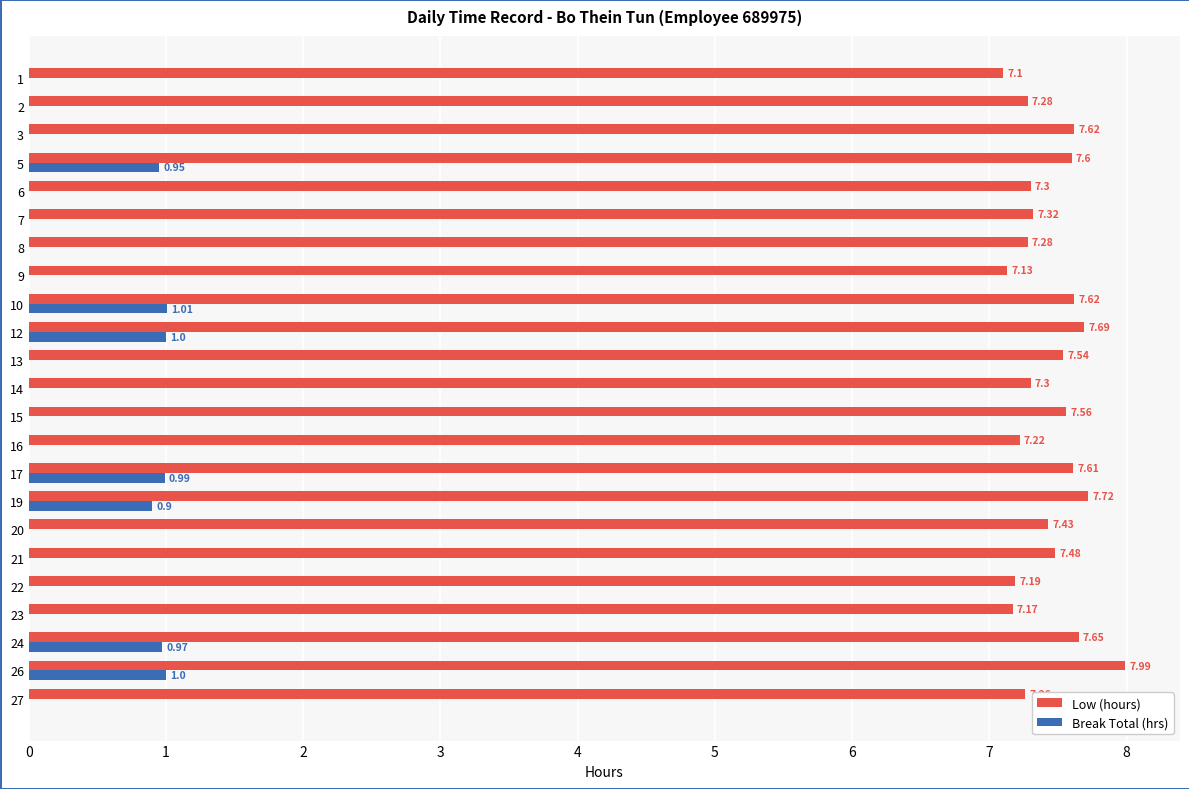

Which series changed the most between 5 and 7?

Break Total (hrs)